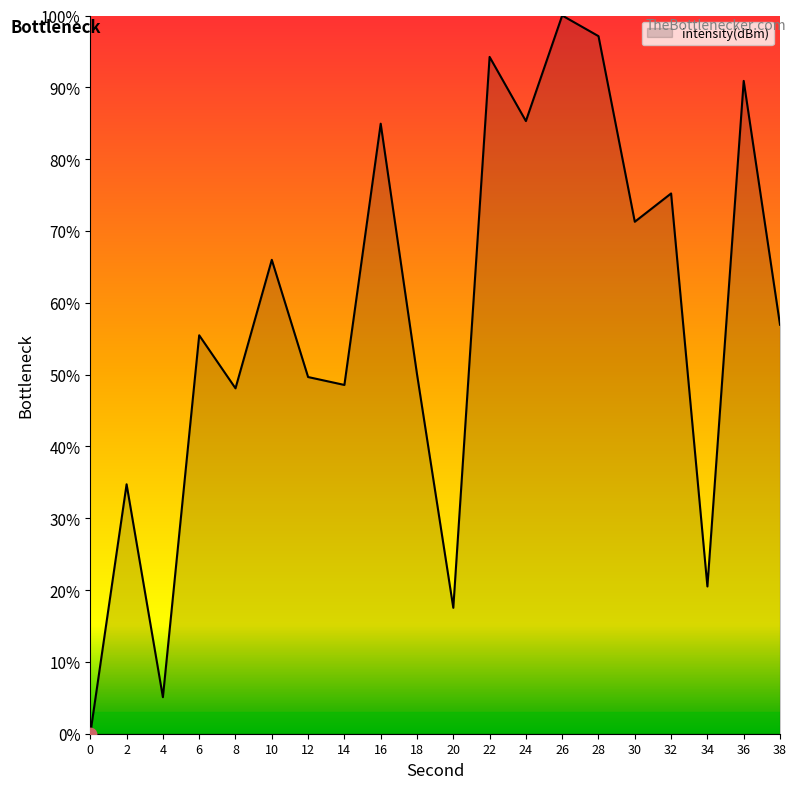

Which has a higher value, 6 or 2?

6